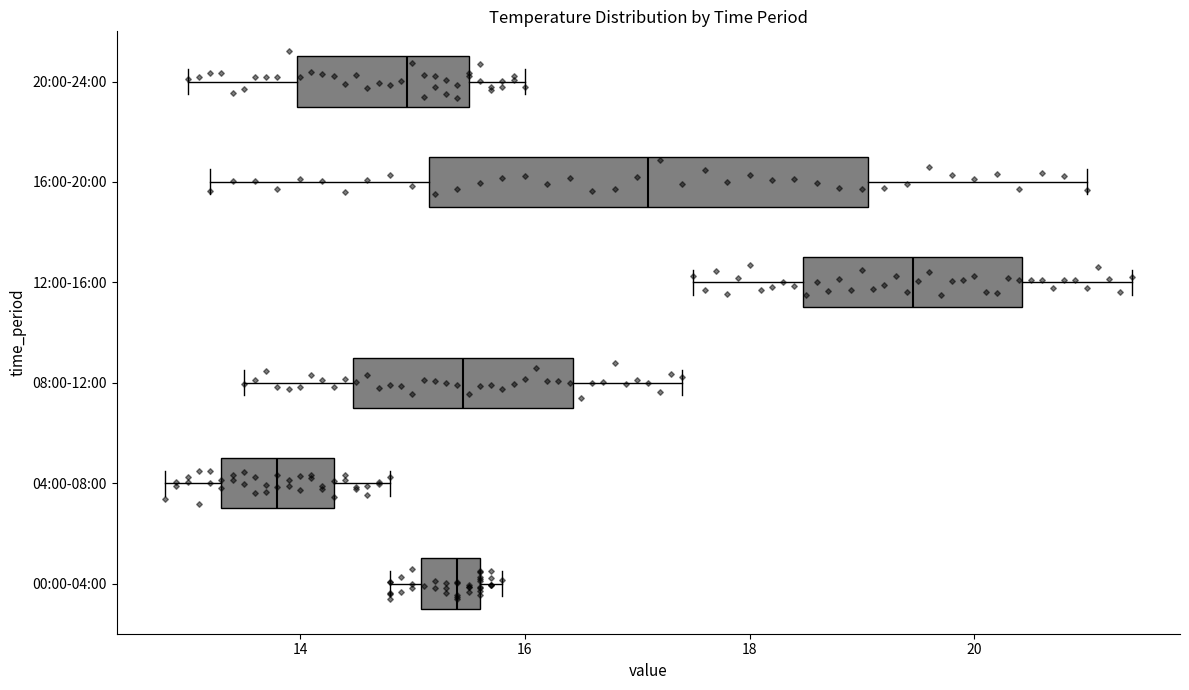

Which box's median line is the furthest to the left?

04:00-08:00